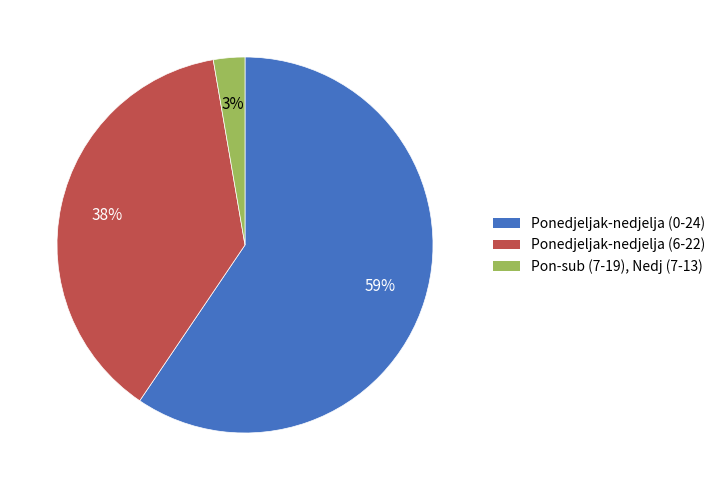

What is the smallest slice in the pie chart?

Pon-sub (7-19), Nedj (7-13)